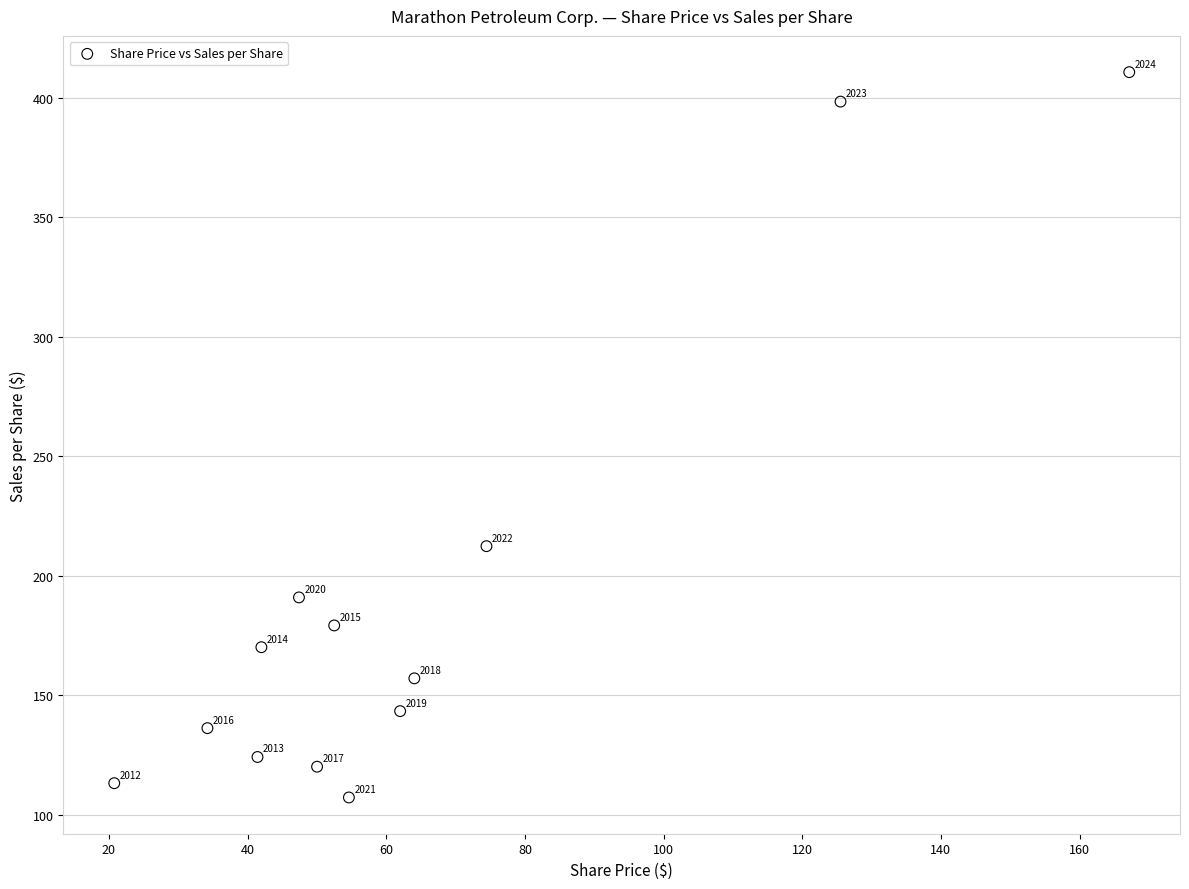

What Y value in the scatter plot is closest to 258?

212.3